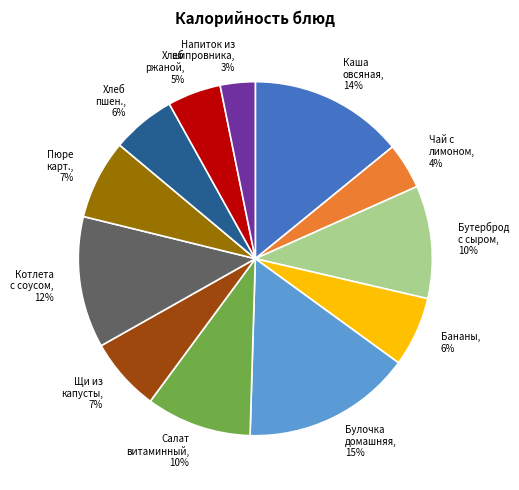

Is the sum of Чай с лимоном and Каша овсяная greater than half?

No